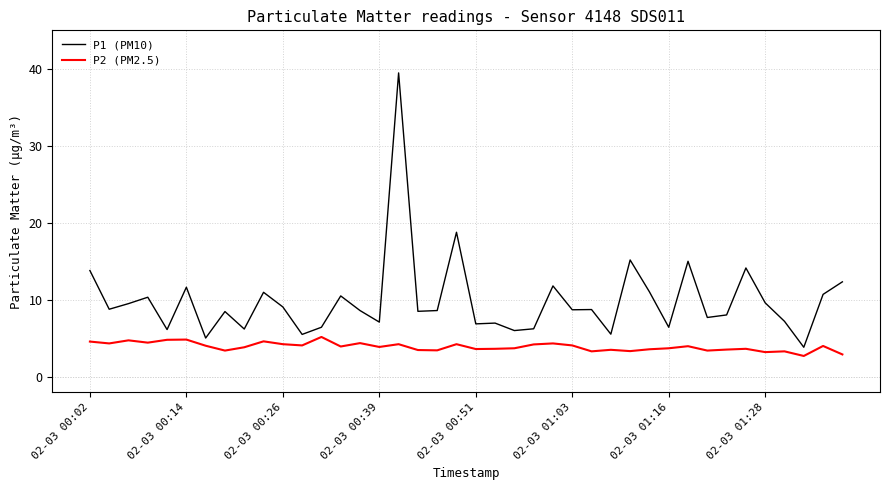

What is the greatest value displayed?

39.5